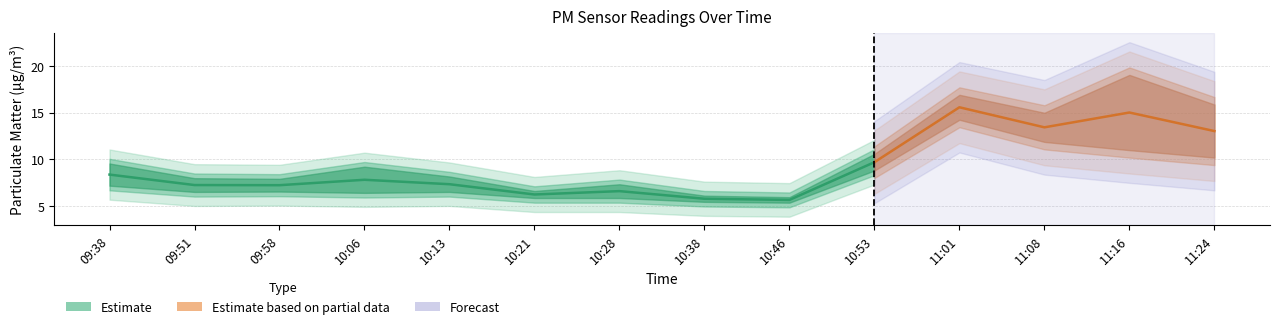

What is the label of the 4th point from the right?

11:01